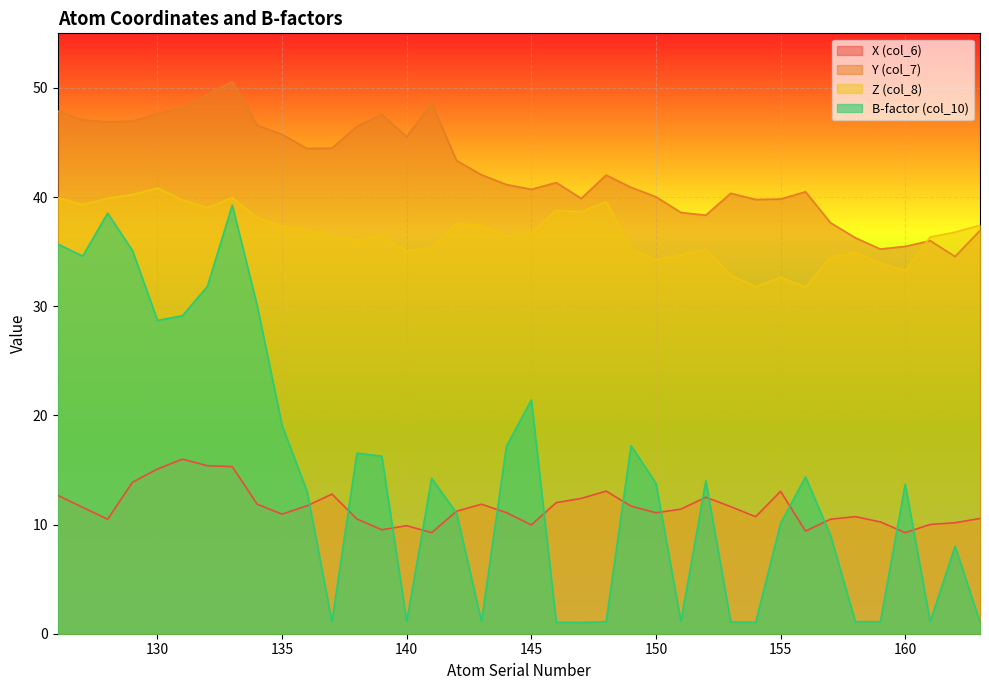

What is the total value across all series at 160?

91.7